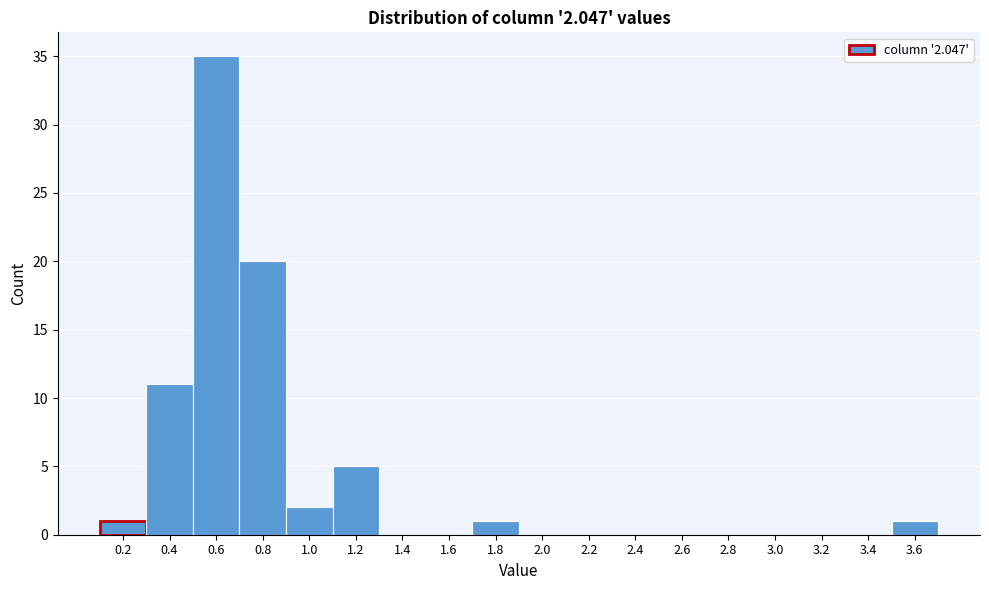

Reading right to left, list all the values displayed in this chart.

3.6=1	3.4=0	3.2=0	3.0=0	2.8=0	2.6=0	2.4=0	2.2=0	2.0=0	1.8=1	1.6=0	1.4=0	1.2=5	1.0=2	0.8=20	0.6=35	0.4=11	0.2=1